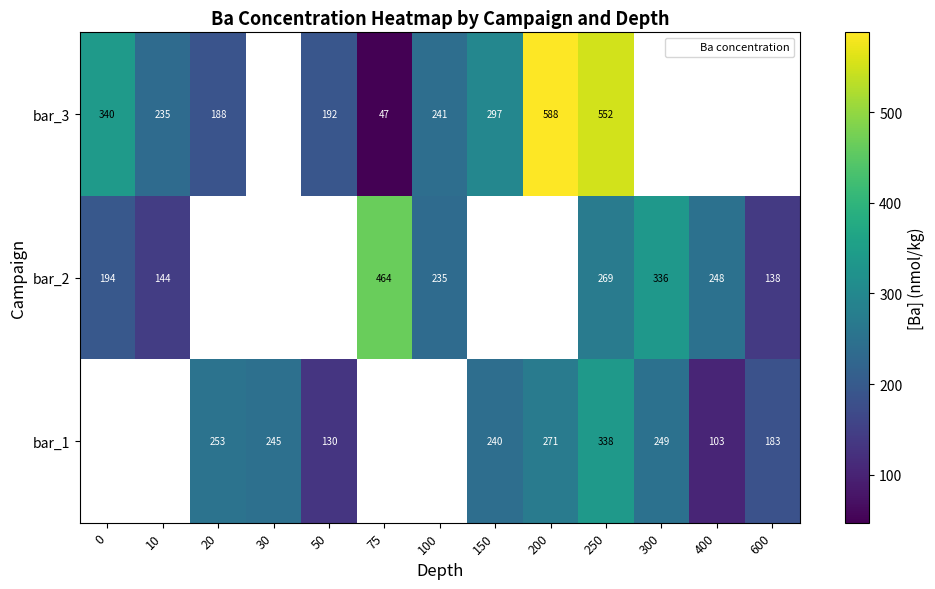

At which label is bar_3 closest to 317?

150